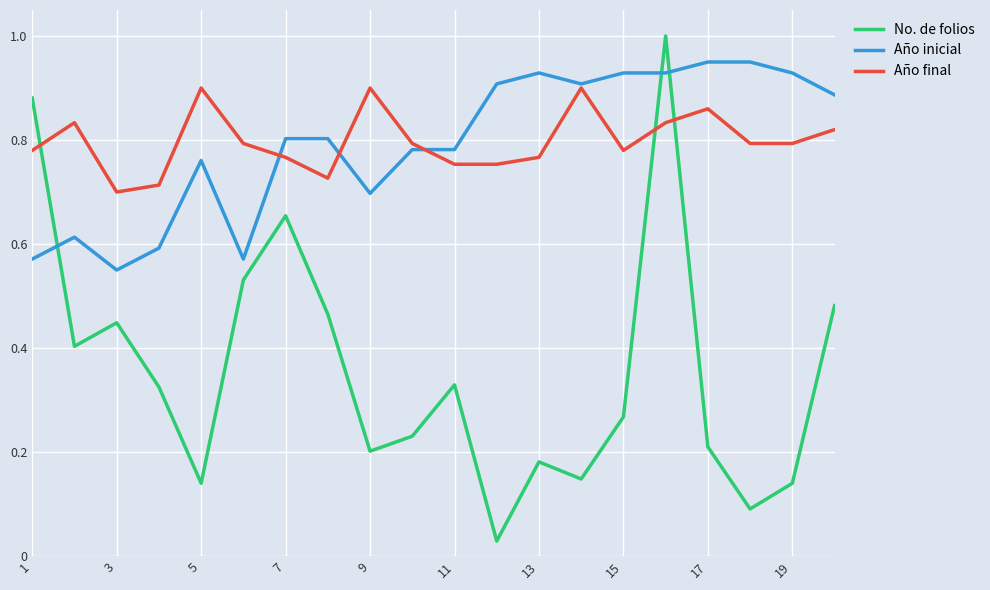

How many intersections are there between Año inicial and No. de folios?

3